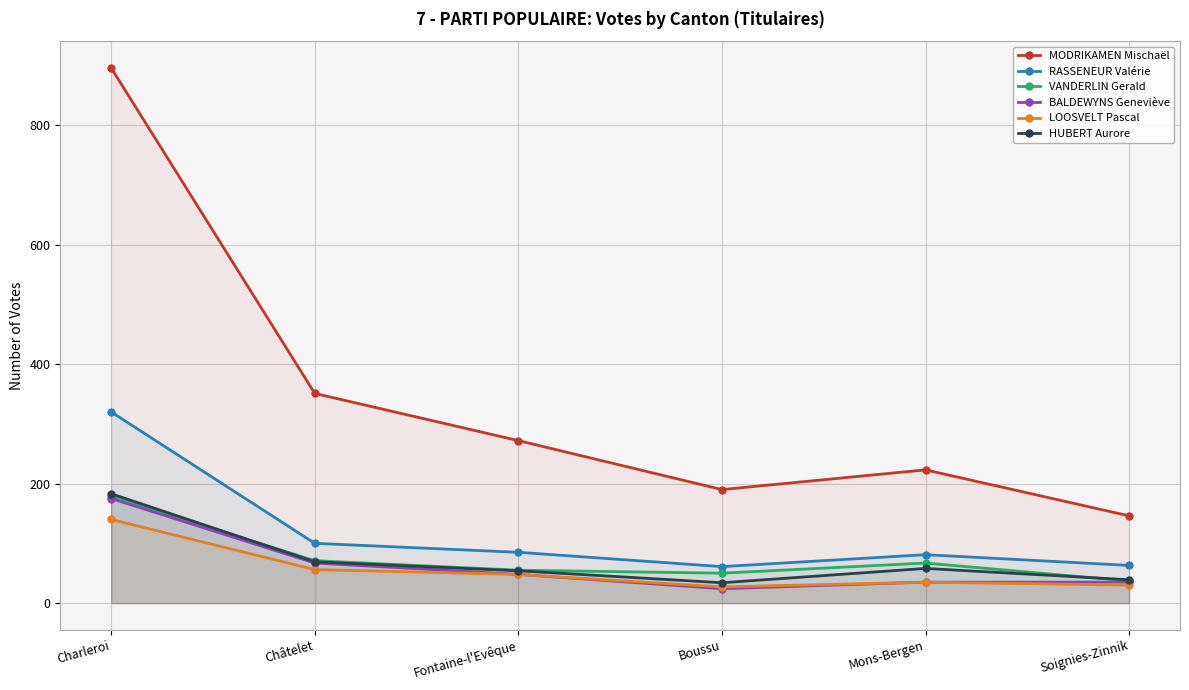

Rank the series by their maximum value, from highest to lowest.

MODRIKAMEN Mischaël, RASSENEUR Valérie, HUBERT Aurore, VANDERLIN Gerald, BALDEWYNS Geneviève, LOOSVELT Pascal